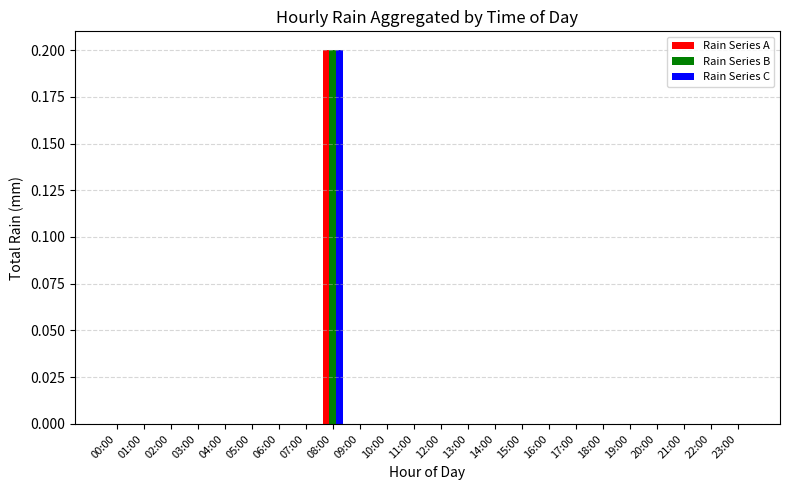

Reading right to left, transcribe all the data shown in this chart.

Rain Series A: 23:00=0.0	22:00=0.0	21:00=0.0	20:00=0.0	19:00=0.0	18:00=0.0	17:00=0.0	16:00=0.0	15:00=0.0	14:00=0.0	13:00=0.0	12:00=0.0	11:00=0.0	10:00=0.0	09:00=0.0	08:00=0.2	07:00=0.0	06:00=0.0	05:00=0.0	04:00=0.0	03:00=0.0	02:00=0.0	01:00=0.0	00:00=0.0
Rain Series B: 23:00=0.0	22:00=0.0	21:00=0.0	20:00=0.0	19:00=0.0	18:00=0.0	17:00=0.0	16:00=0.0	15:00=0.0	14:00=0.0	13:00=0.0	12:00=0.0	11:00=0.0	10:00=0.0	09:00=0.0	08:00=0.2	07:00=0.0	06:00=0.0	05:00=0.0	04:00=0.0	03:00=0.0	02:00=0.0	01:00=0.0	00:00=0.0
Rain Series C: 23:00=0.0	22:00=0.0	21:00=0.0	20:00=0.0	19:00=0.0	18:00=0.0	17:00=0.0	16:00=0.0	15:00=0.0	14:00=0.0	13:00=0.0	12:00=0.0	11:00=0.0	10:00=0.0	09:00=0.0	08:00=0.2	07:00=0.0	06:00=0.0	05:00=0.0	04:00=0.0	03:00=0.0	02:00=0.0	01:00=0.0	00:00=0.0